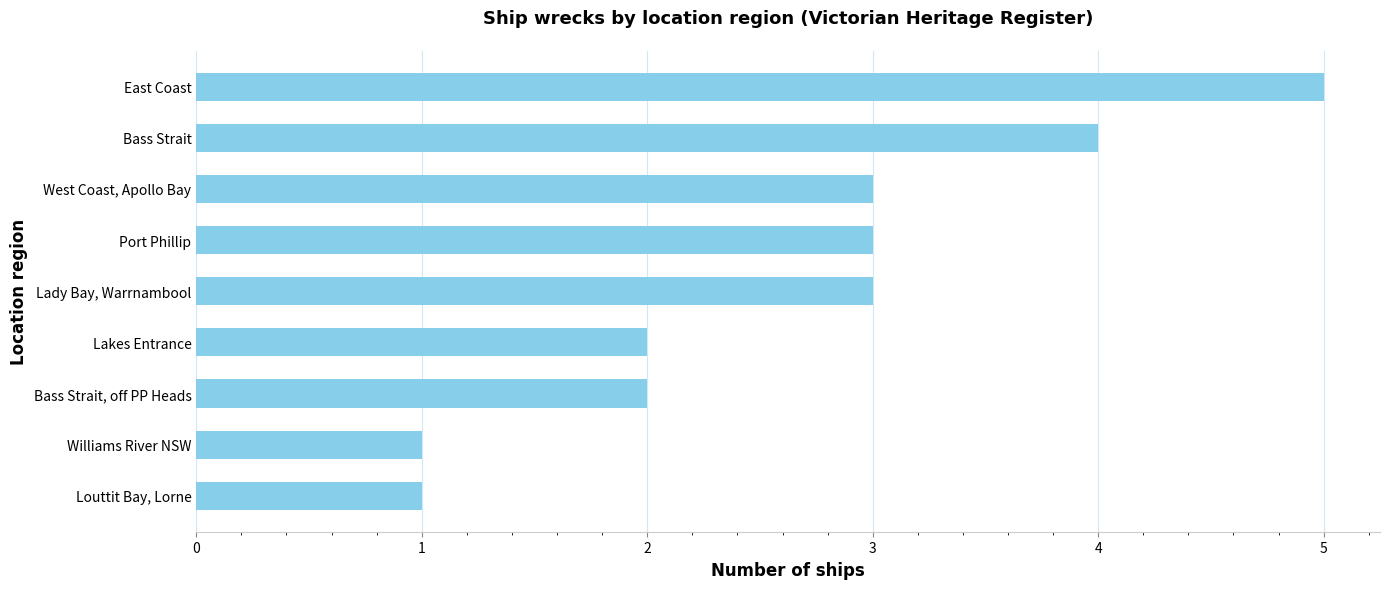

The chart shows a value of 2 at West Coast, Apollo Bay. True or false?

False